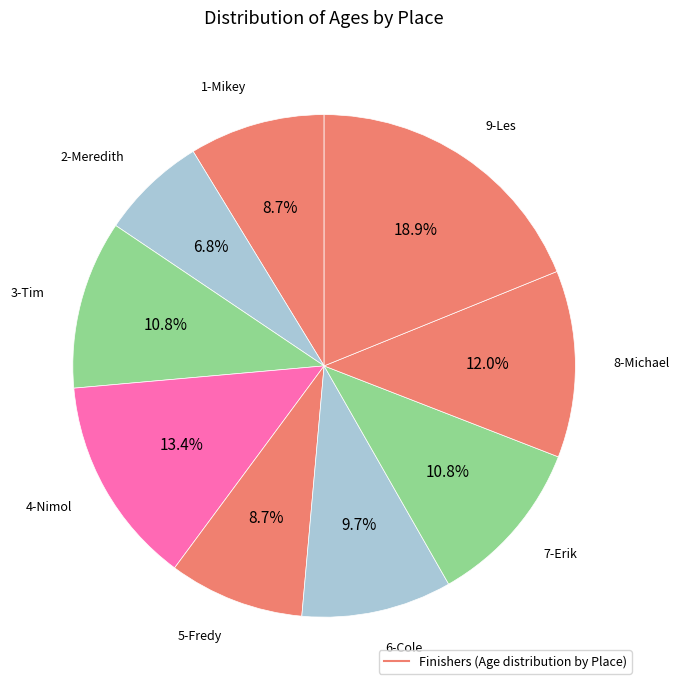

What is the largest slice in the pie chart?

9-Les